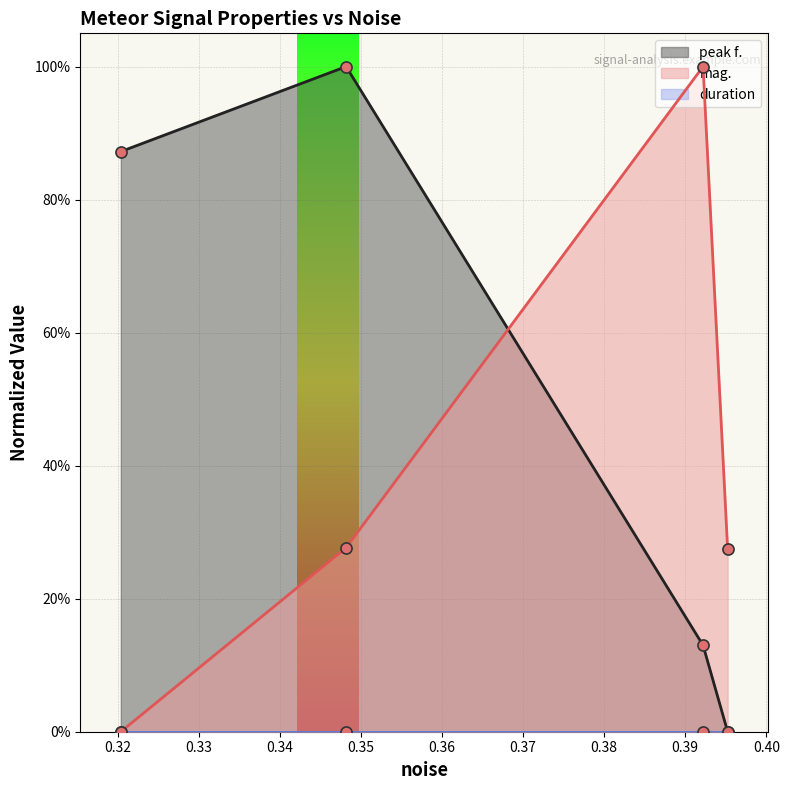

What is the sum of the peak f. values at 0.392198 and 0.348174?

1.1